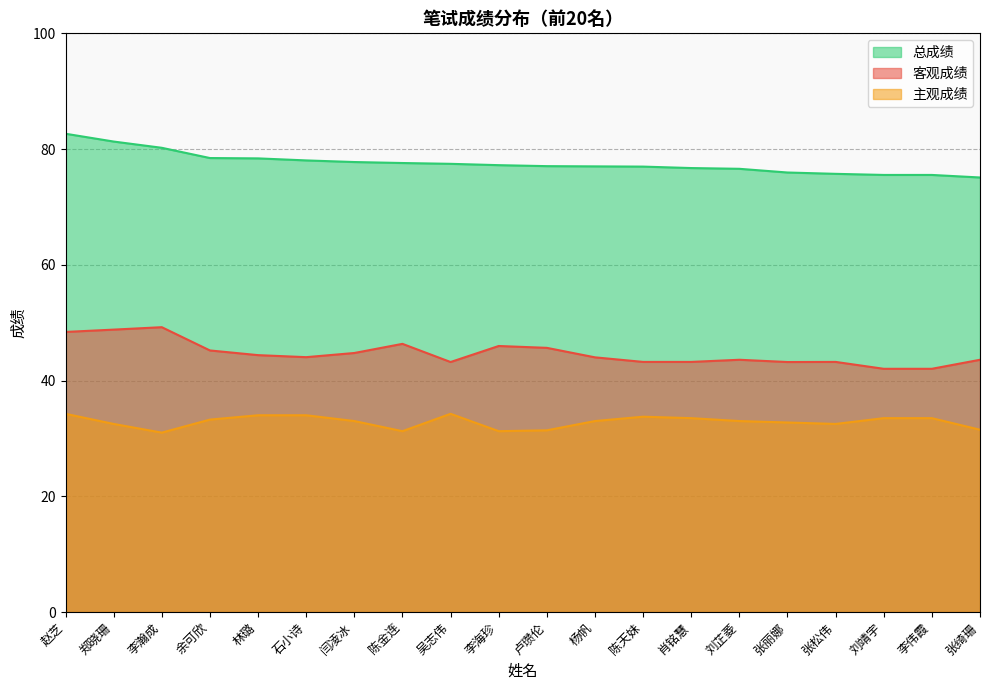

What position from the left is 张丽娜?

16